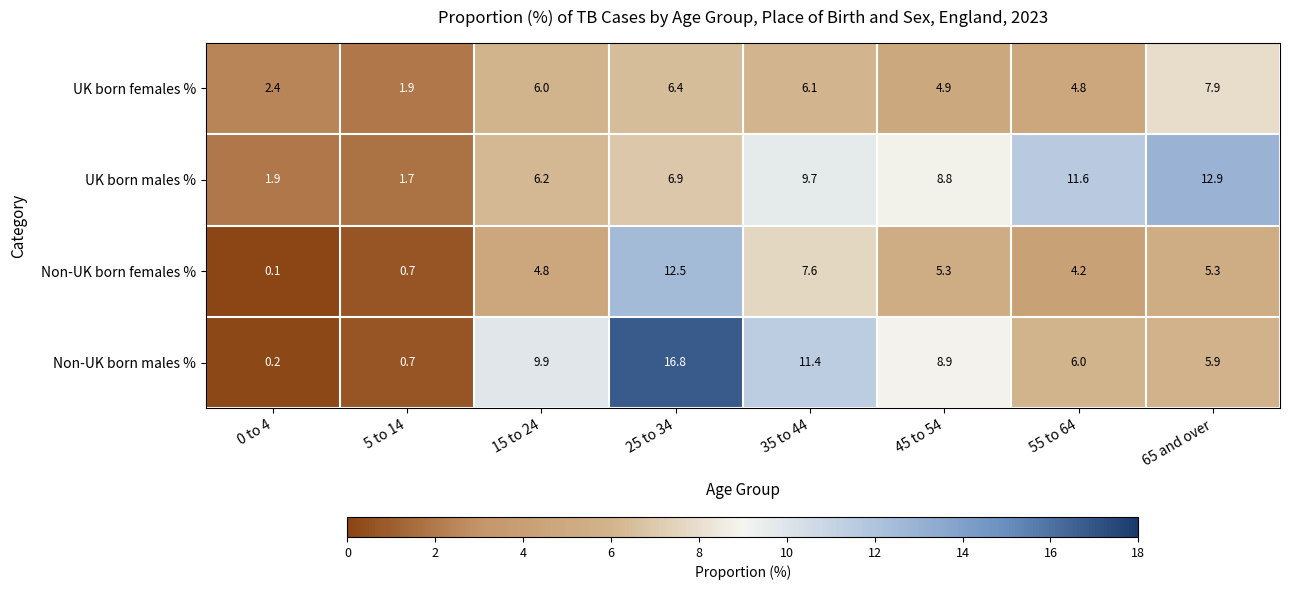

True or false: UK born females % has a value of 7.3 at 45 to 54.

False